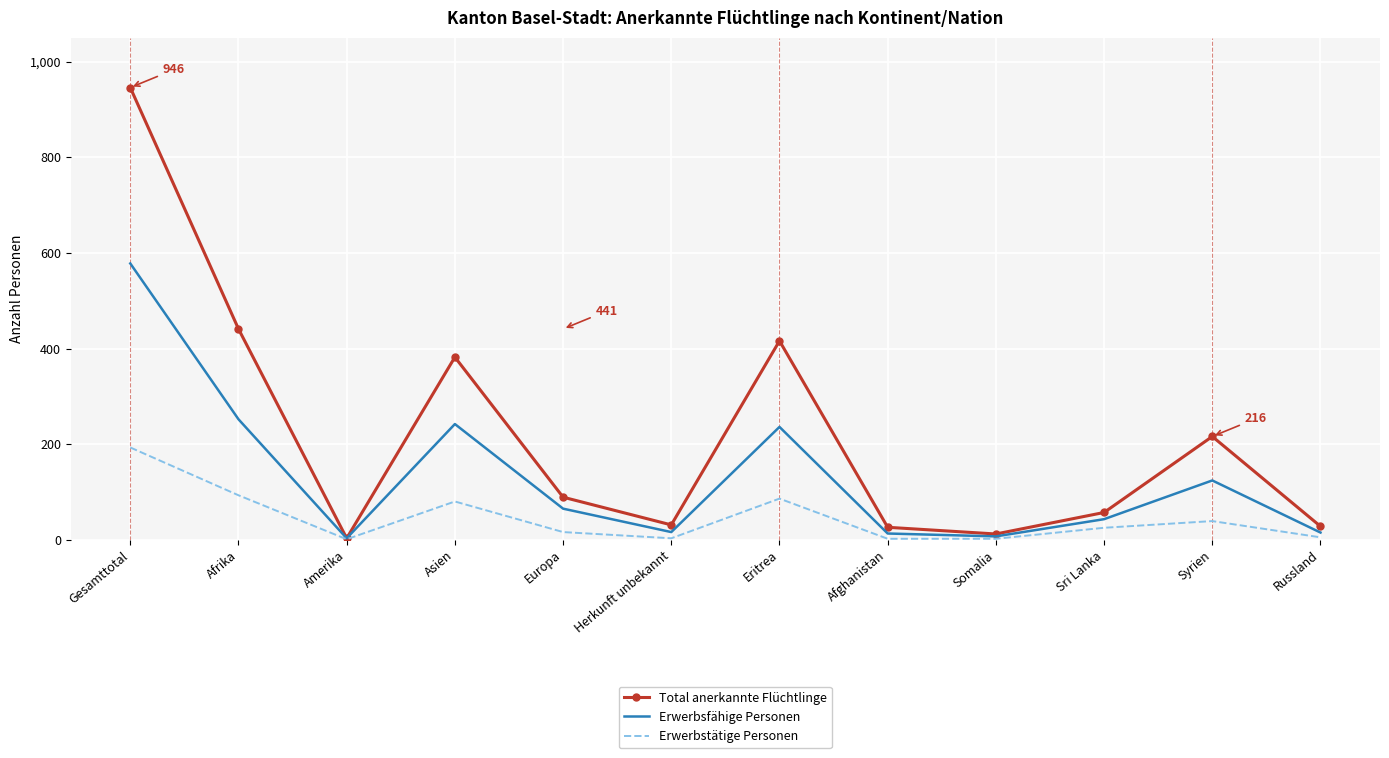

The value of Erwerbsfähige Personen at Eritrea is 236. True or false?

True